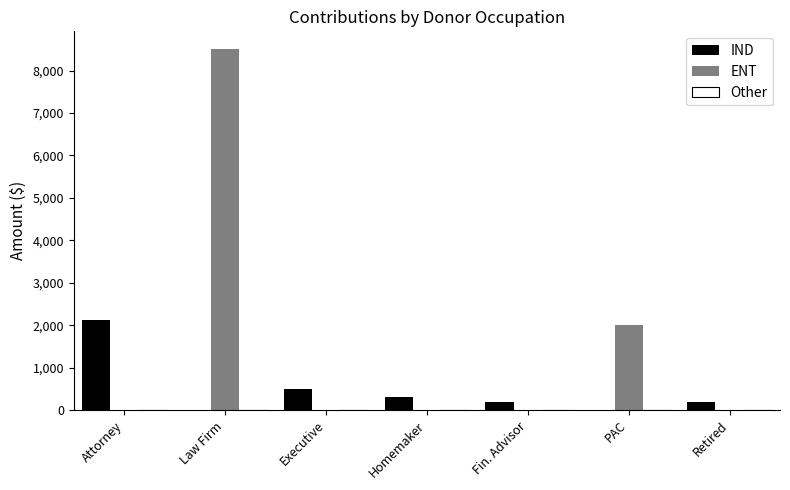

What is the total value across all series at Homemaker?

300